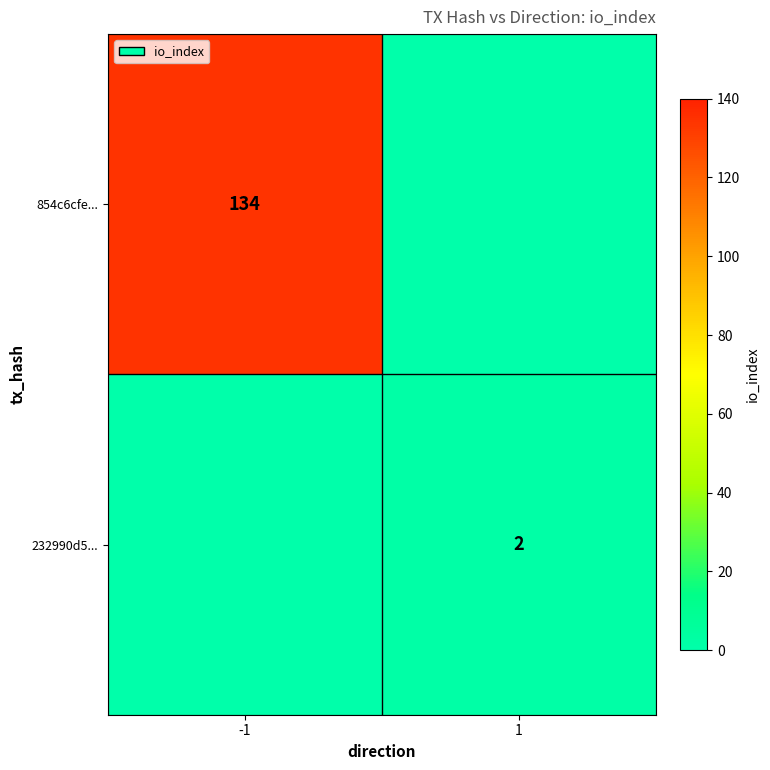

The value of 854c6cfe... at -1 is 187. True or false?

False